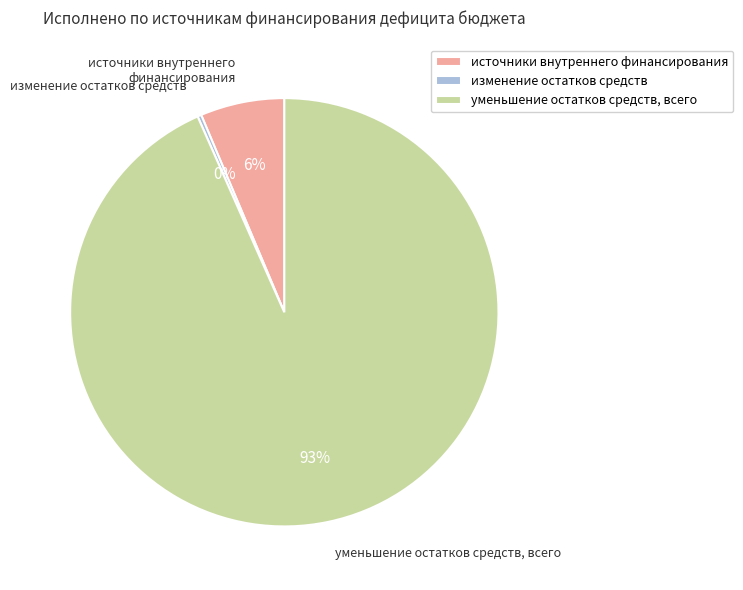

Which category has the biggest portion of the pie?

уменьшение остатков средств, всего